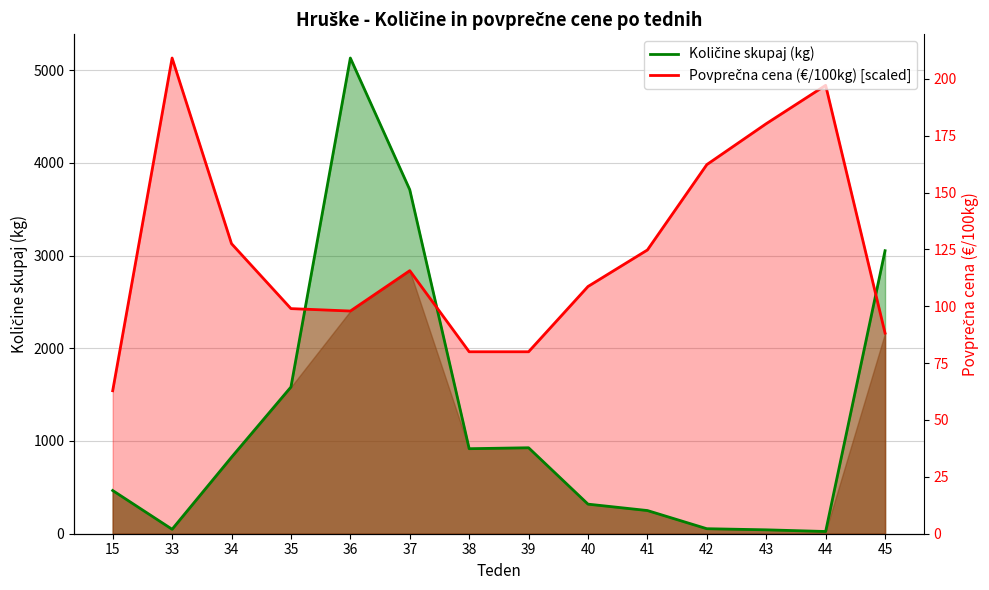

Rank the categories by Količine skupaj (kg) value from highest to lowest.

36, 37, 45, 35, 39, 38, 34, 15, 40, 41, 42, 33, 43, 44